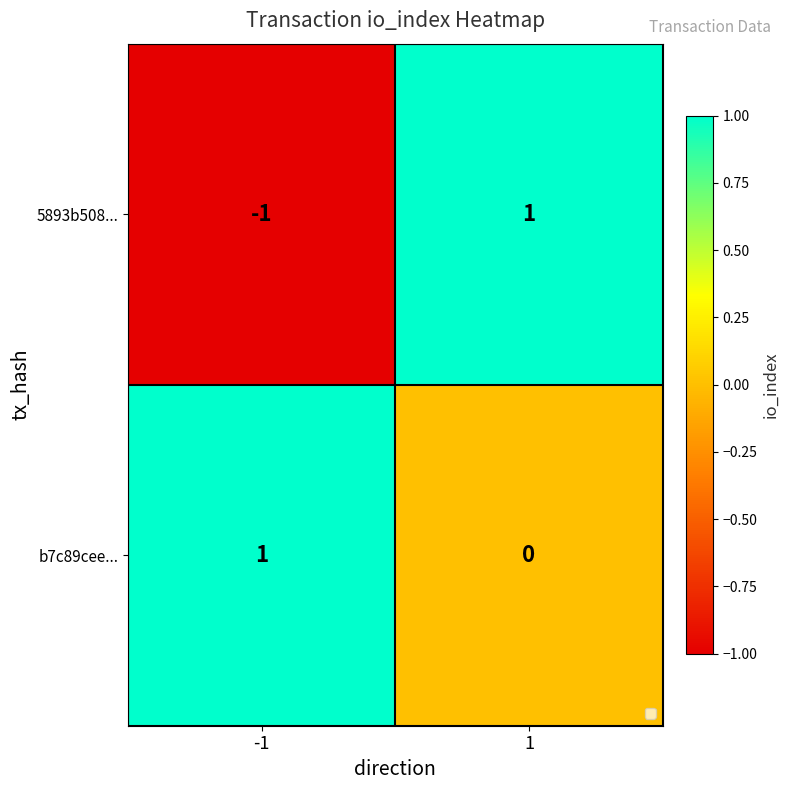

Which series has the widest spread of values?

5893b508...